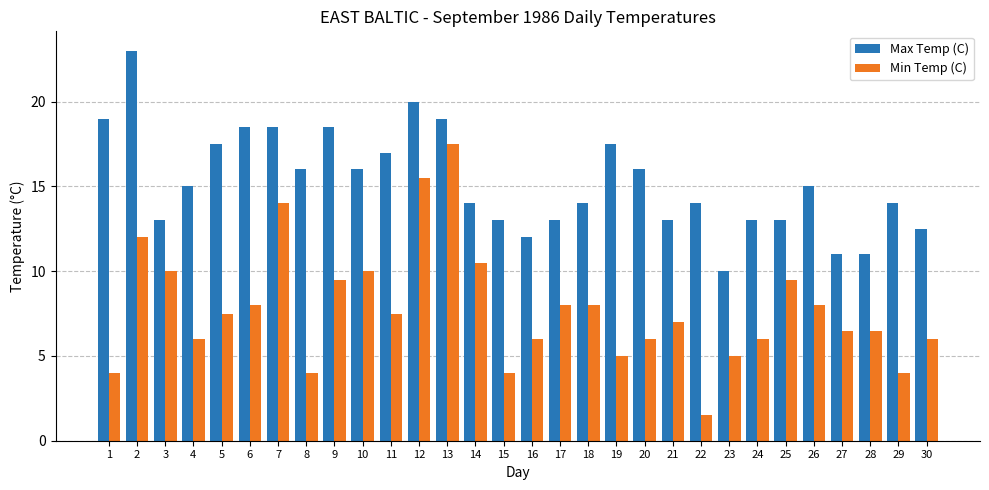

Which series has the largest range (max minus min)?

Min Temp (C)